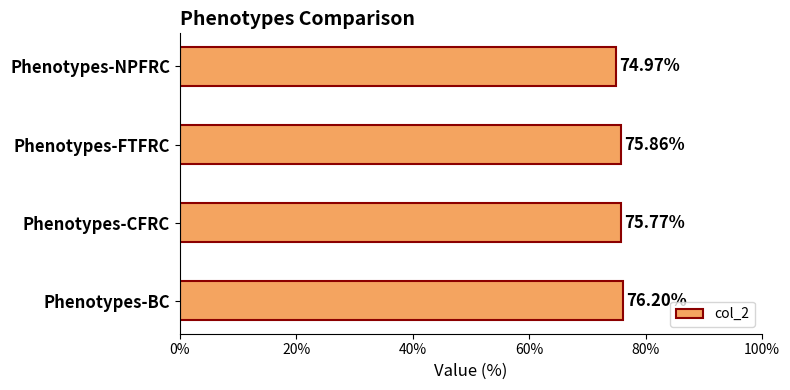

List the labels in order of value, largest first.

Phenotypes-BC, Phenotypes-FTFRC, Phenotypes-CFRC, Phenotypes-NPFRC